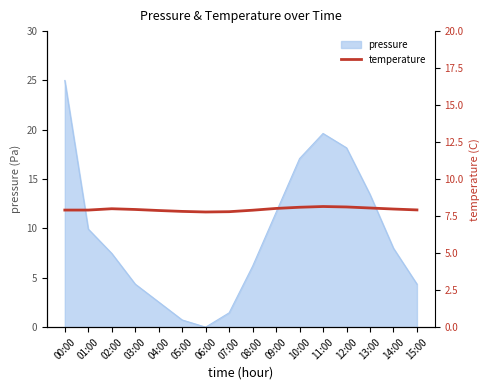

Between 15:00 and 04:00, which is larger?

15:00